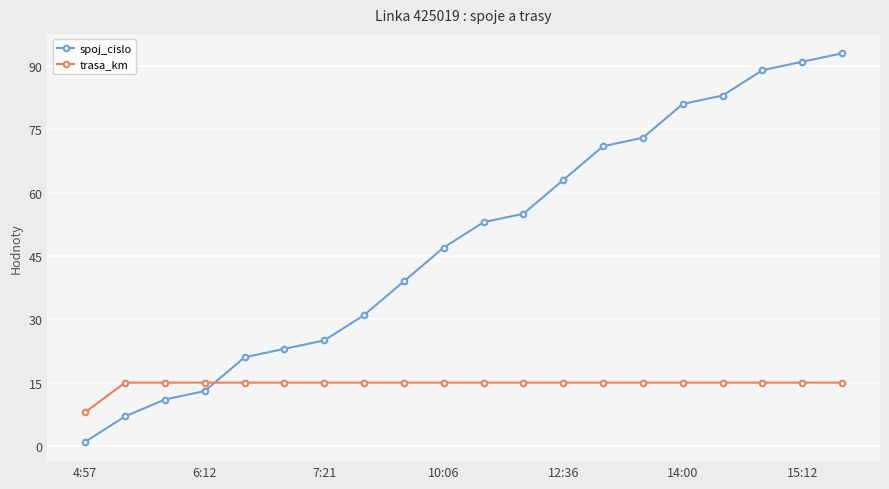

At how many categories does at least one series exceed 19?

16